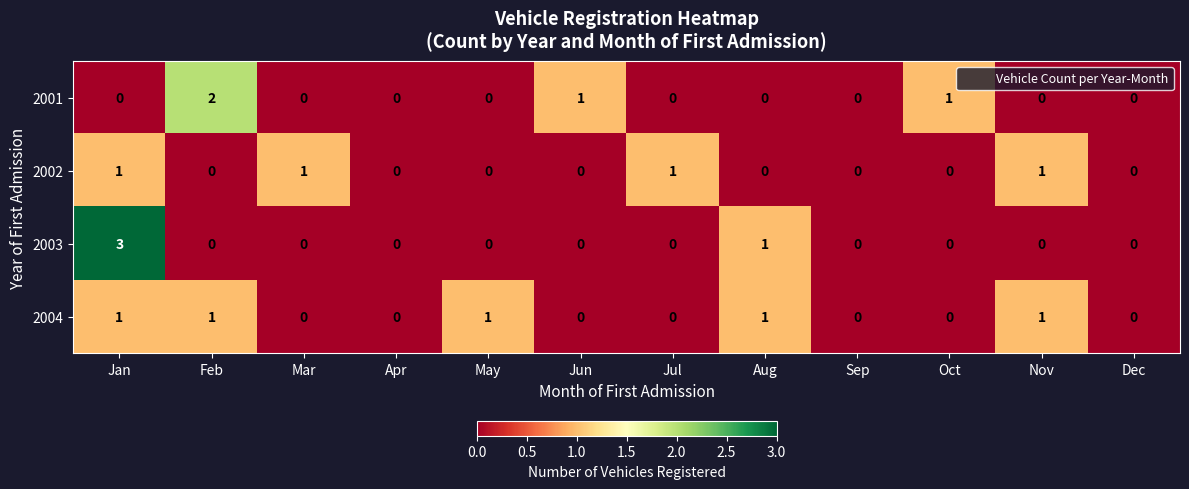

Which series has the largest total across all categories?

2004